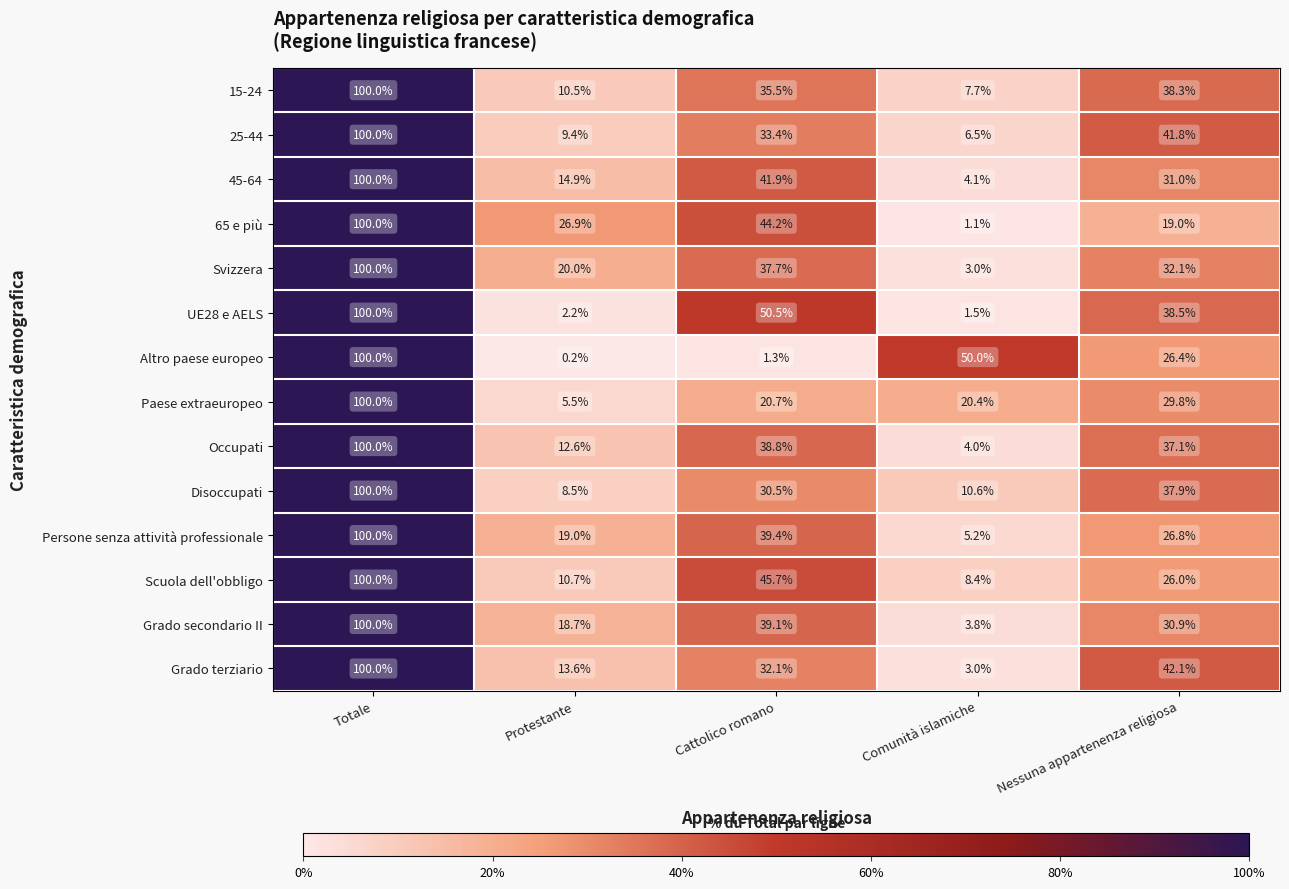

True or false: Paese extraeuropeo has a value of 158.8 at Totale.

False